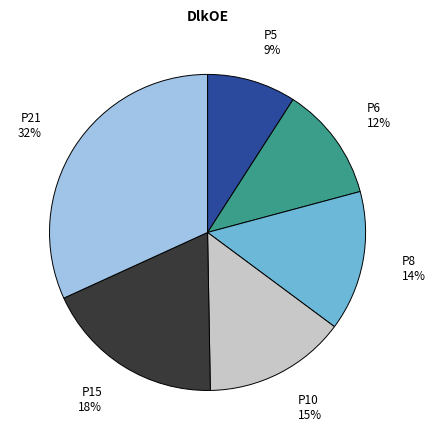

The P21 slice represents 45% of the pie. True or false?

False